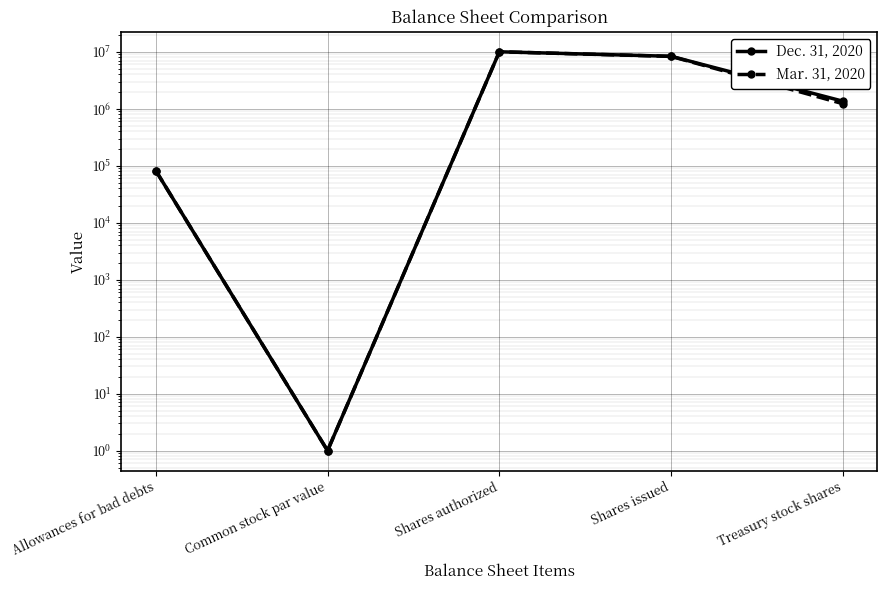

What is the difference between the highest and lowest values at Shares issued?

39625